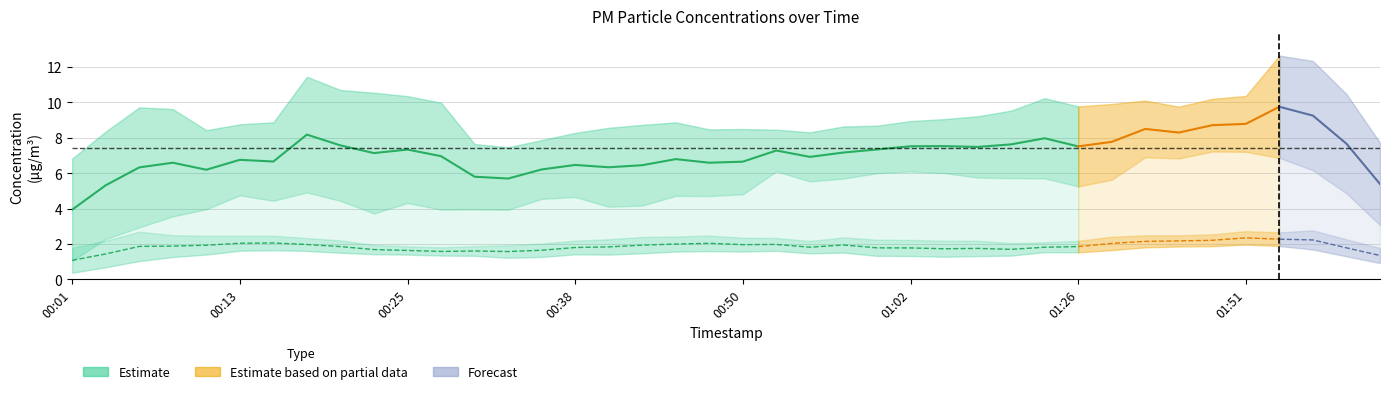

Is it true that P1 equals 9.1 at 01:48?

True